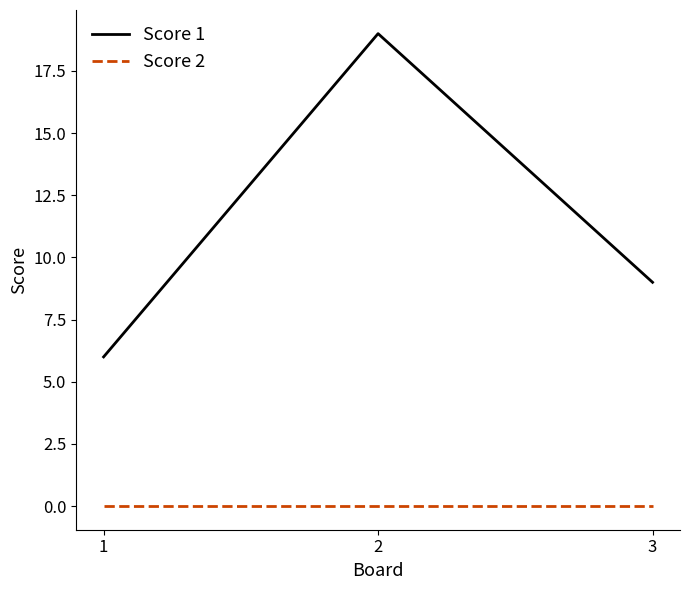

Which series has the largest total across all categories?

Score 1